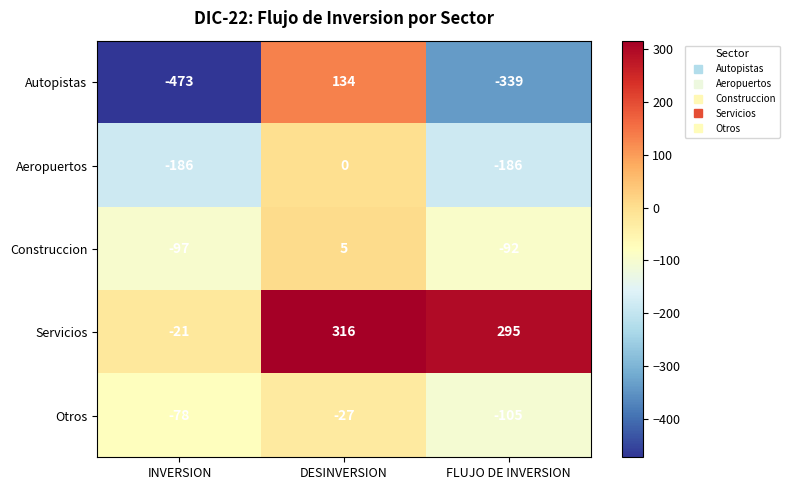

Count the number of categories in the chart.

3